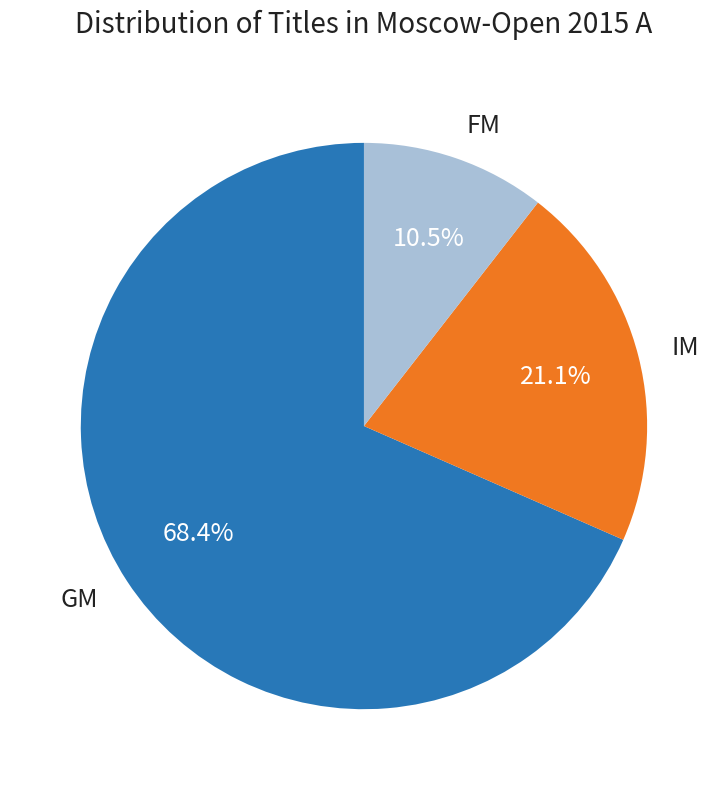

What percentage do IM and FM together represent?

31.6%